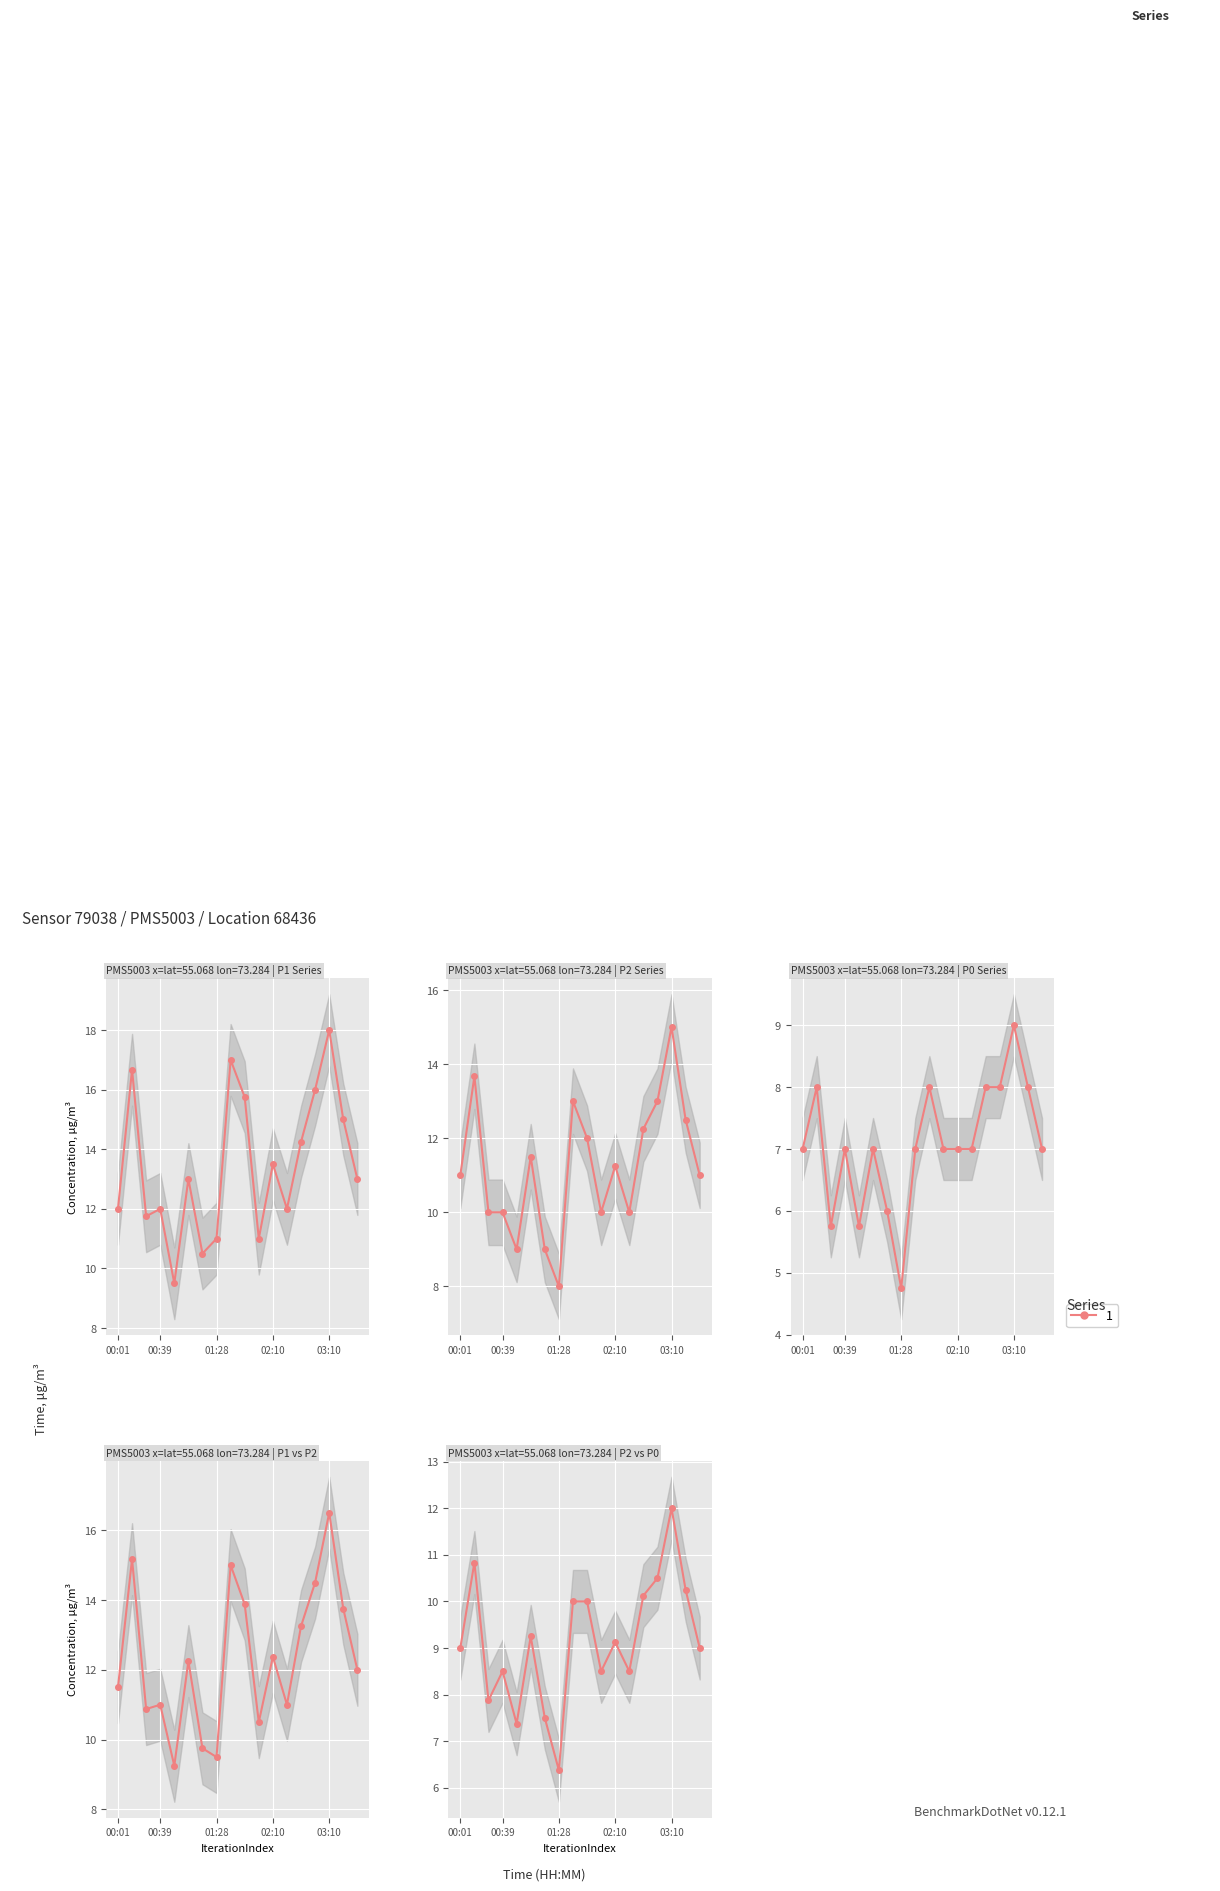

True or false: P0 and P1 cross at least once.

False